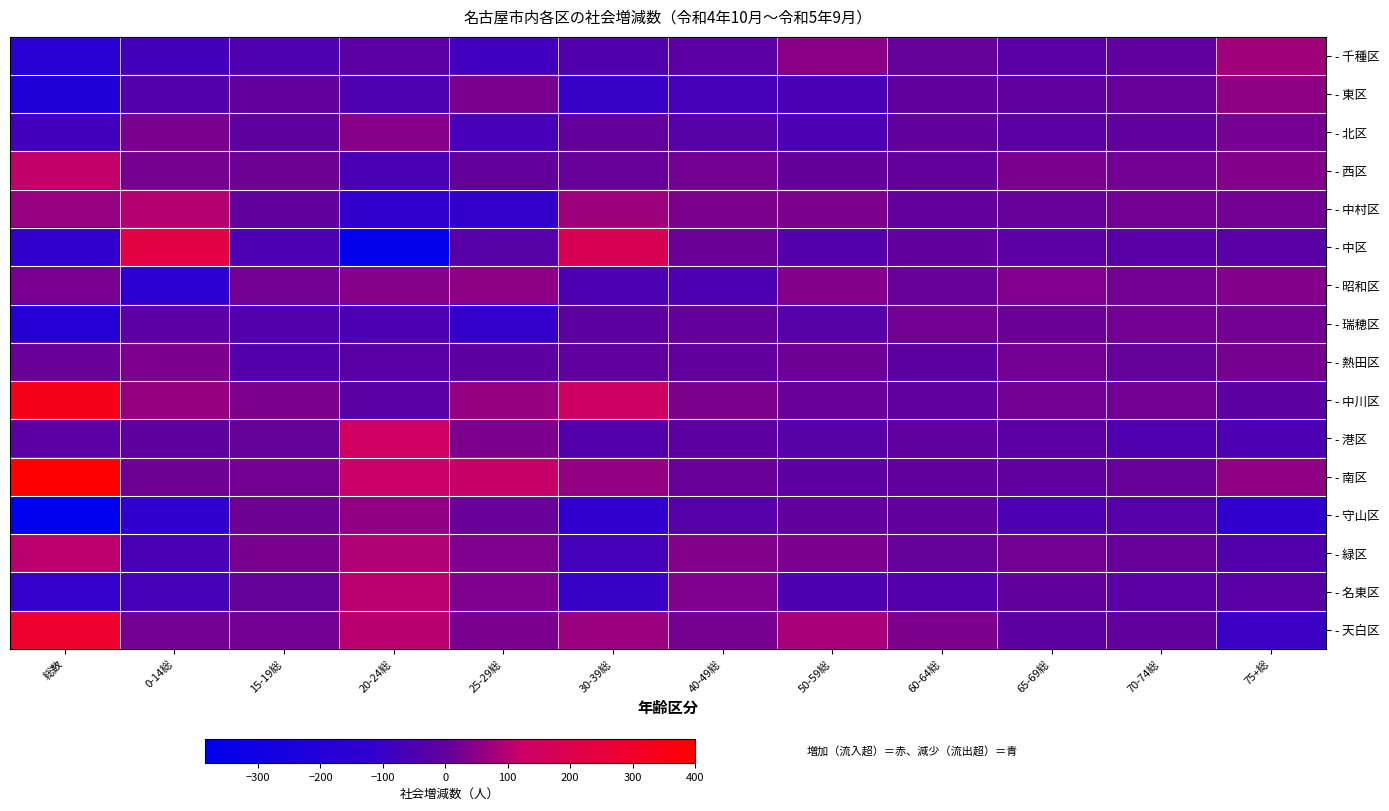

List the series in order of their peak value, highest first.

- 南区, - 中川区, - 天白区, - 中区, - 港区, - 西区, - 緑区, - 名東区, - 中村区, - 千種区, - 守山区, - 東区, - 昭和区, - 北区, - 熱田区, - 瑞穂区